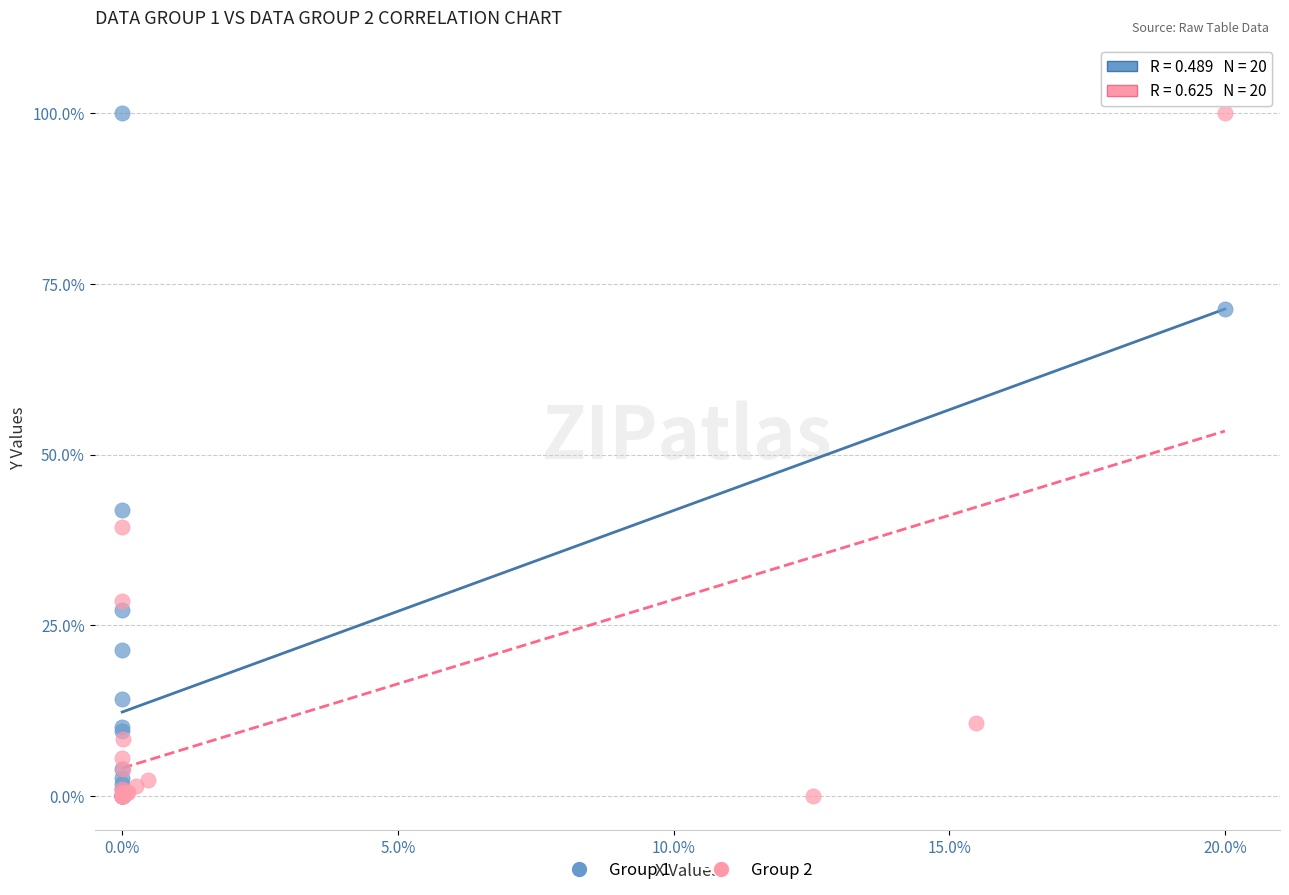

What are all the series names shown in the legend?

Group 1, Group 2